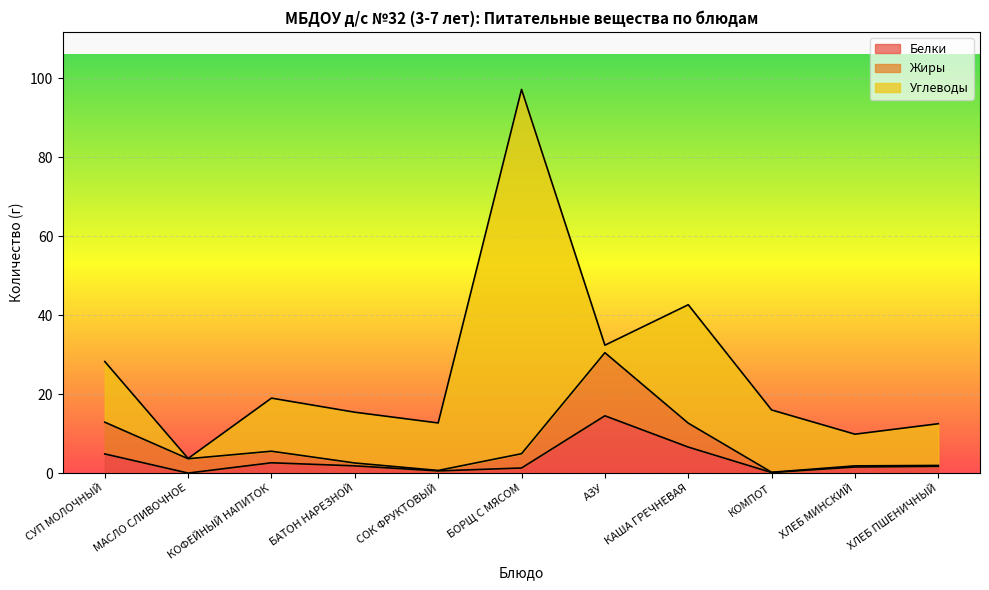

The value of Жиры at СОК ФРУКТОВЫЙ is 0.5. True or false?

False